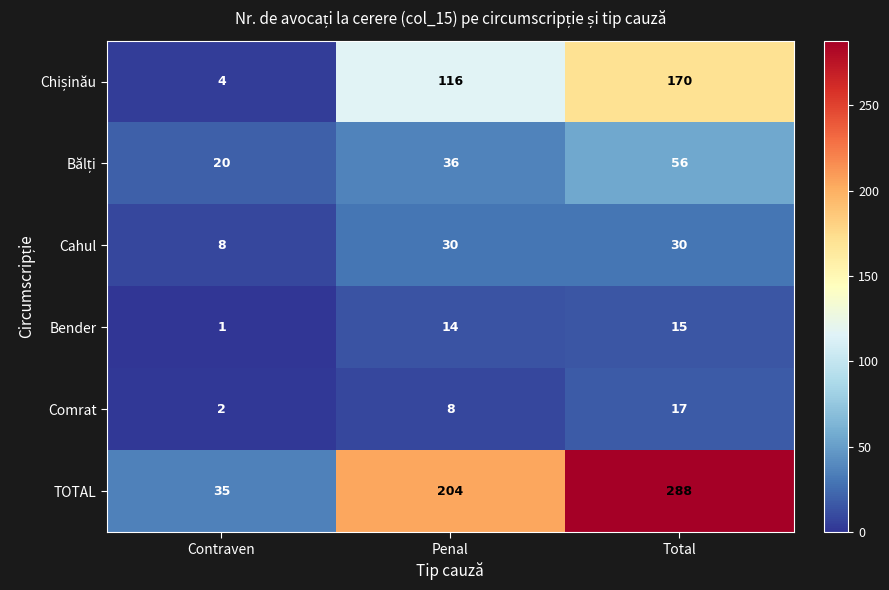

Rank the categories by Comrat value from lowest to highest.

Contraven, Penal, Total